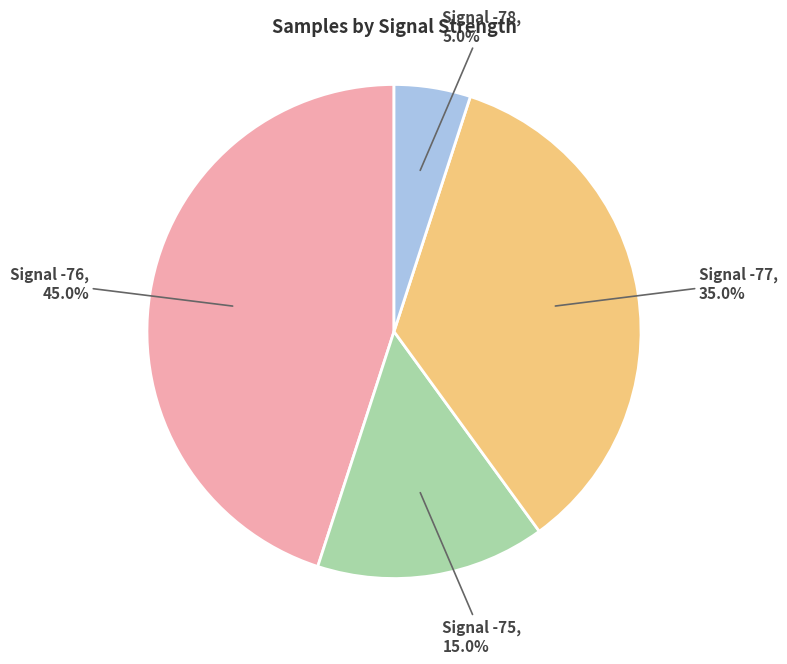

Is there any slice that represents more than half of the pie?

No